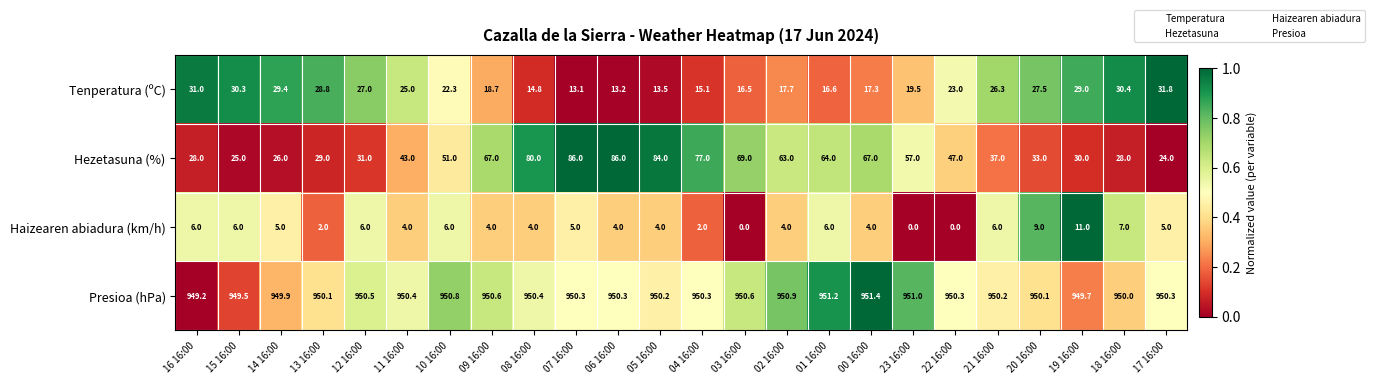

What is the difference between the second highest and minimum values in the Haizearen abiadura (km/h) series?

9.0